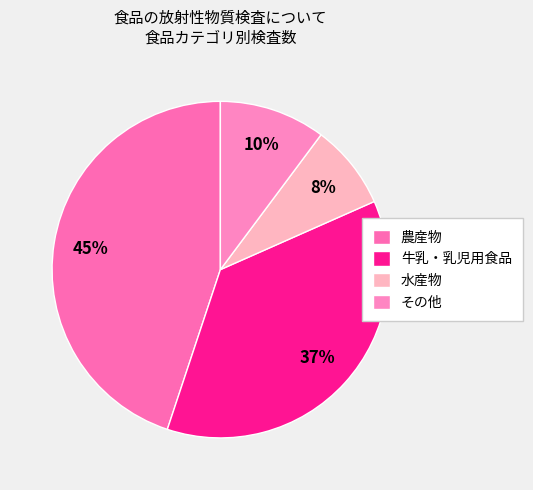

What is the total percentage of 水産物 and 牛乳・乳児用食品?

44.9%